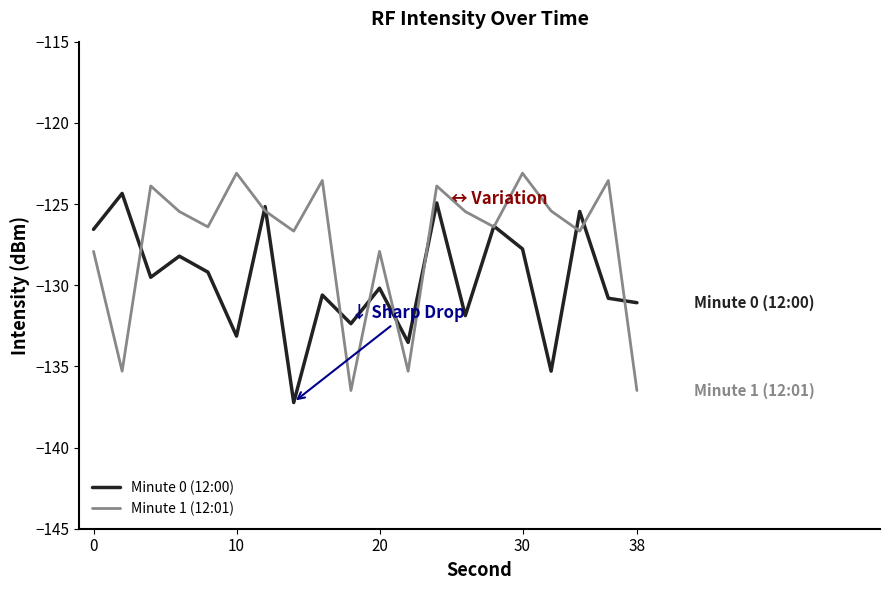

What is the maximum value shown in the chart?

-123.1